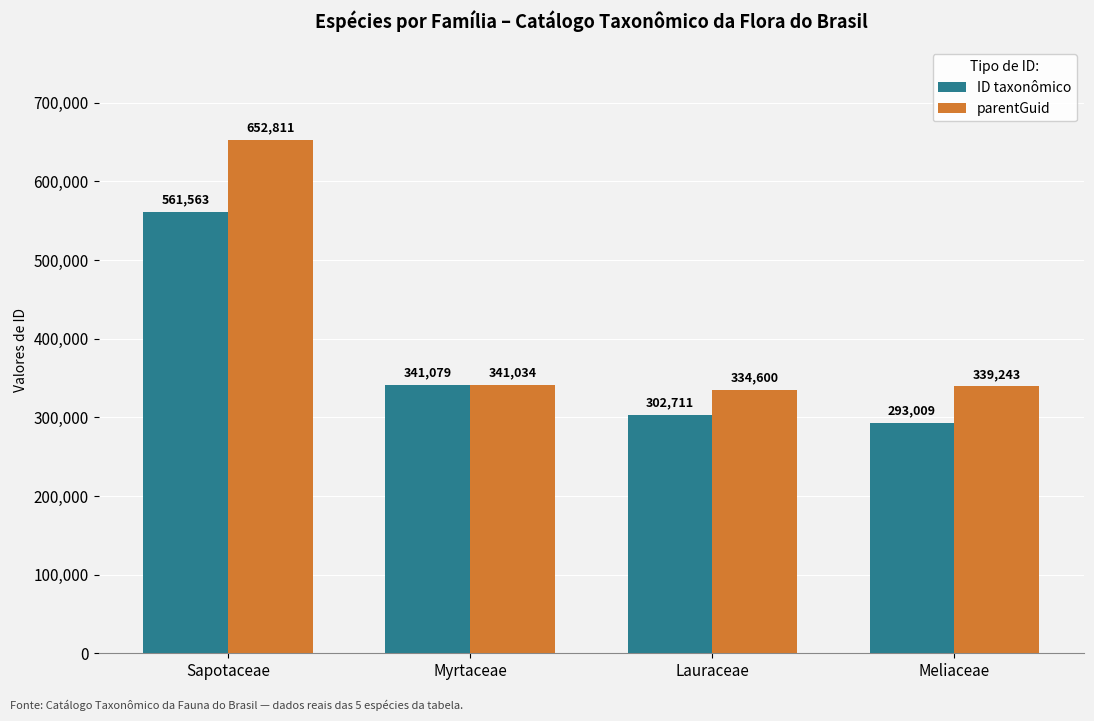

Is the value of parentGuid at Meliaceae greater than the value of ID taxonômico at Myrtaceae?

No